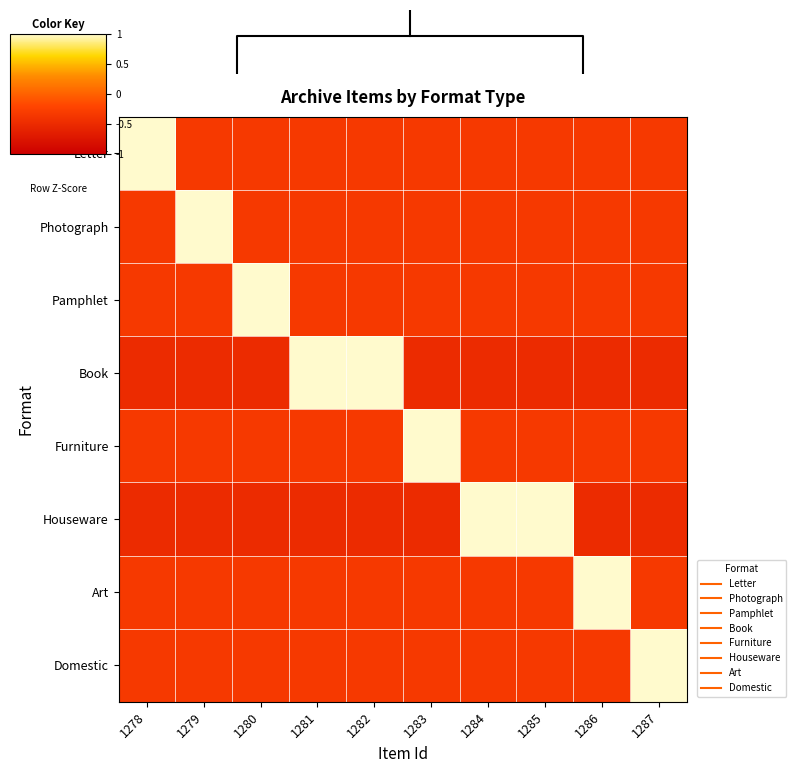

Rank the categories by Pamphlet value from highest to lowest.

1280, 1278, 1279, 1281, 1282, 1283, 1284, 1285, 1286, 1287